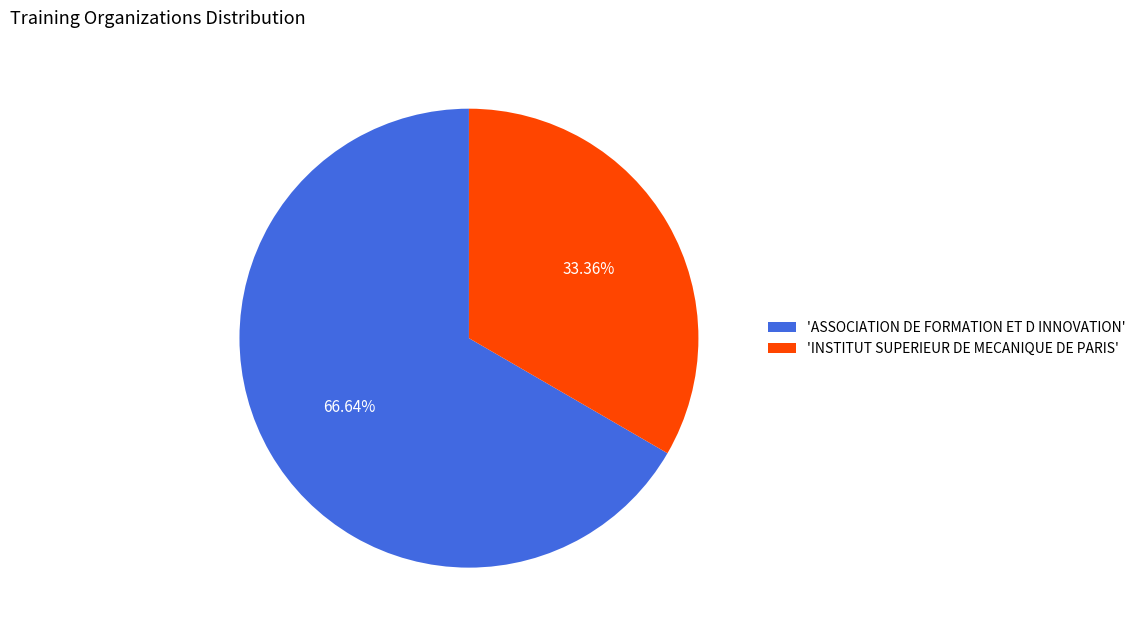

Is there a majority slice in this chart?

Yes